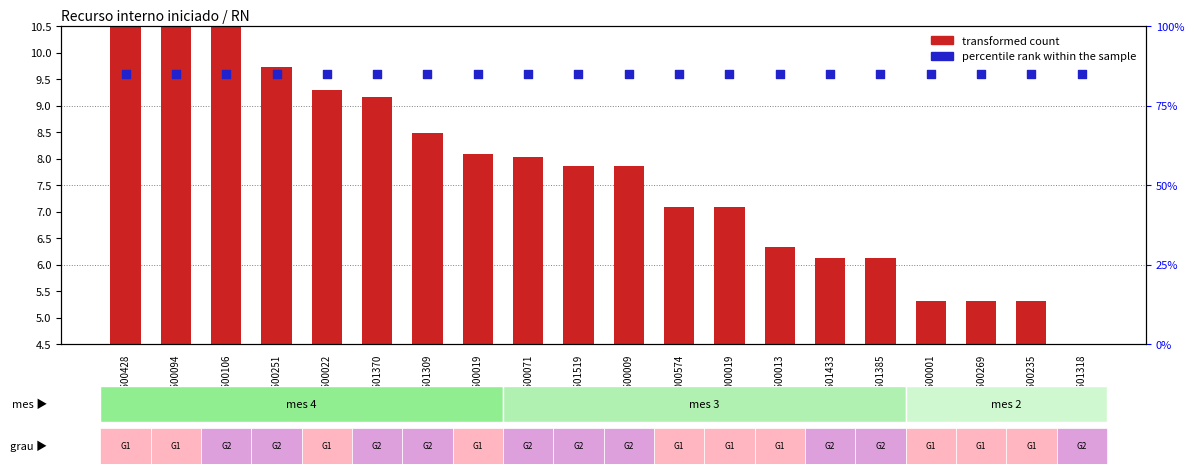

Which series contains the lowest Y value?

transformed count